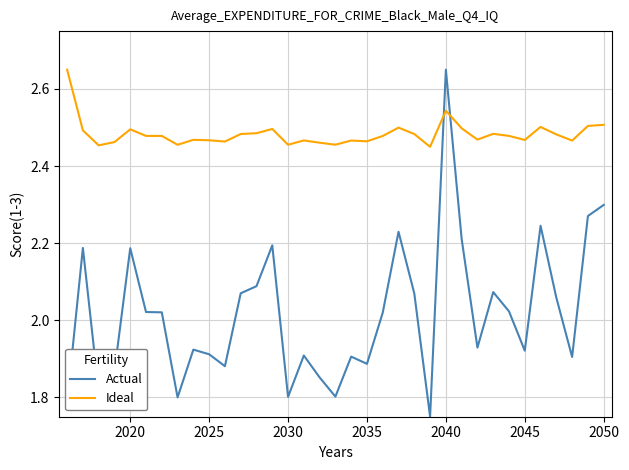

What is the difference between the second highest and second lowest values in the Actual series?

0.5